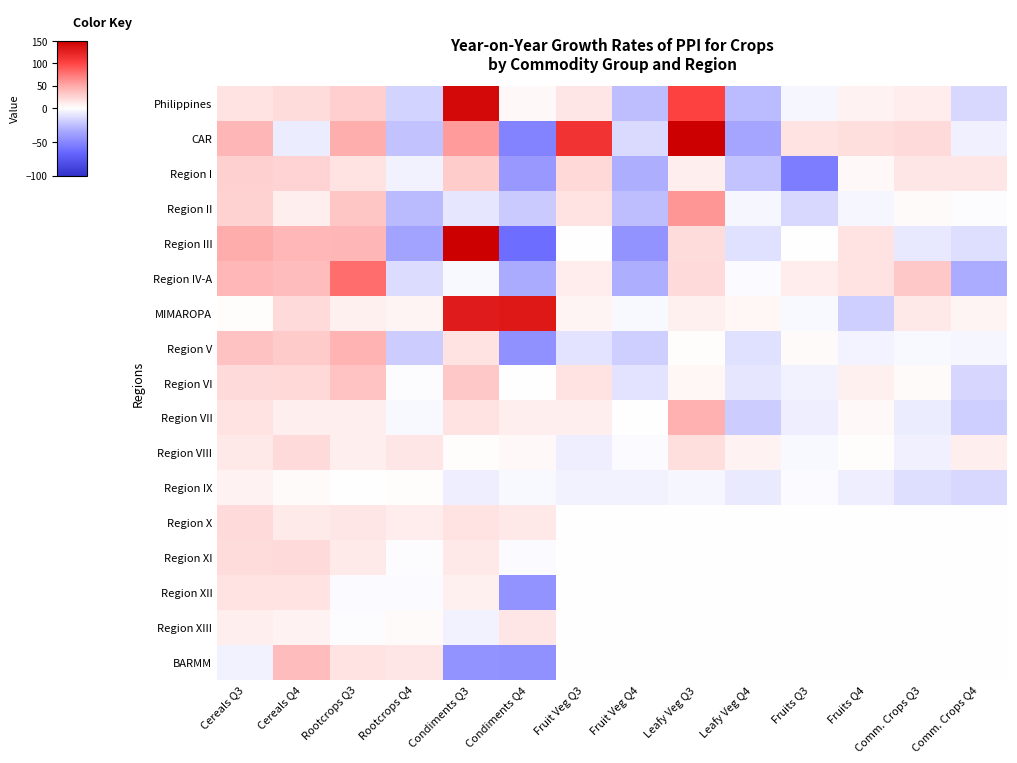

List the series in order of their peak value, lowest first.

Region IX, Region XIII, Region XII, Region XI, Region X, Region VIII, Region I, Region VI, BARMM, Region V, Region VII, Region II, Region IV-A, MIMAROPA, Philippines, CAR, Region III